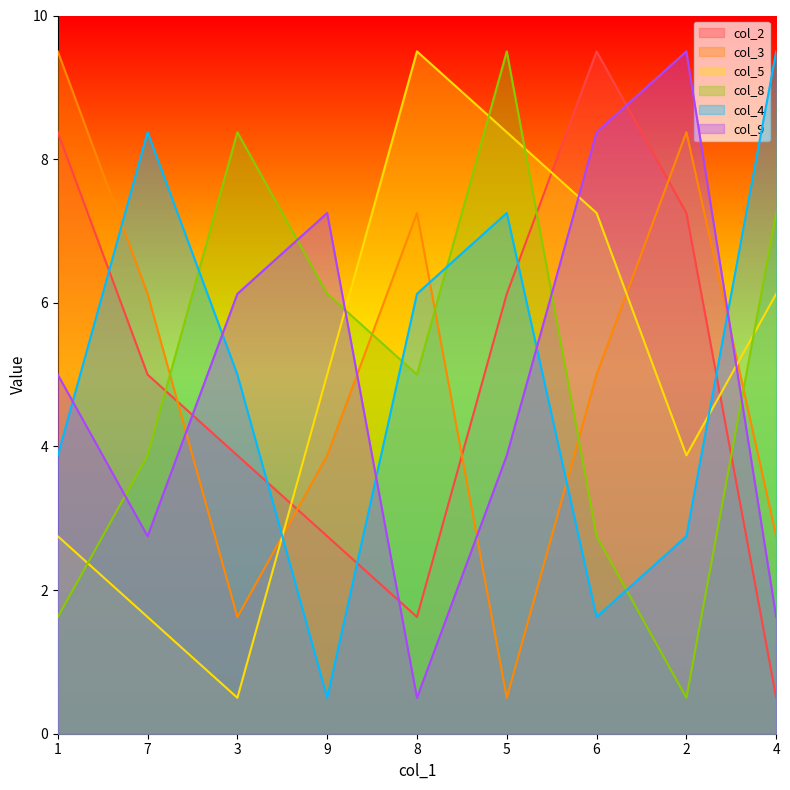

What is the value of the col_8 point at the 8th from the left?

0.5